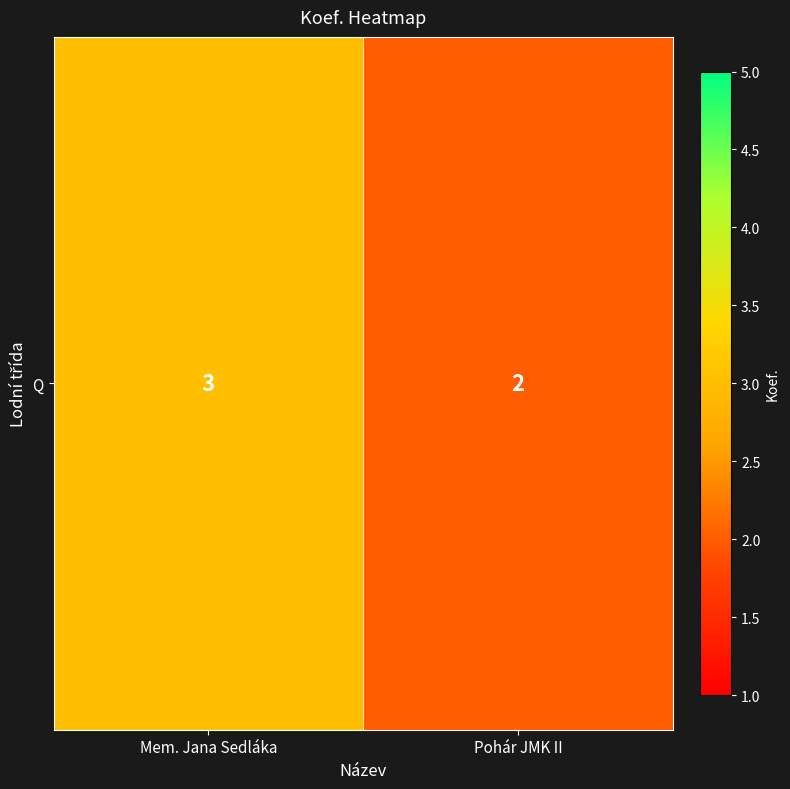

Rank the categories by value from lowest to highest.

Pohár JMK II, Mem. Jana Sedláka